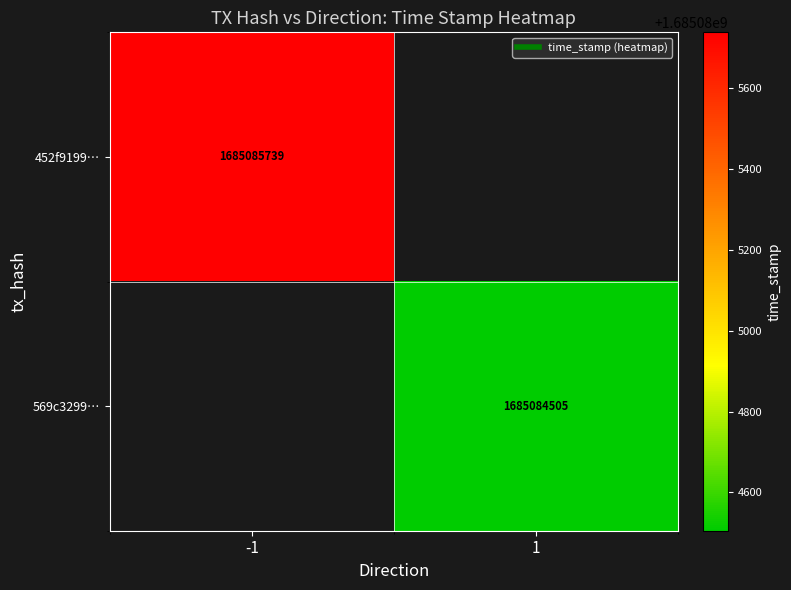

What is the highest value of the 569c3299… series?

1685084505